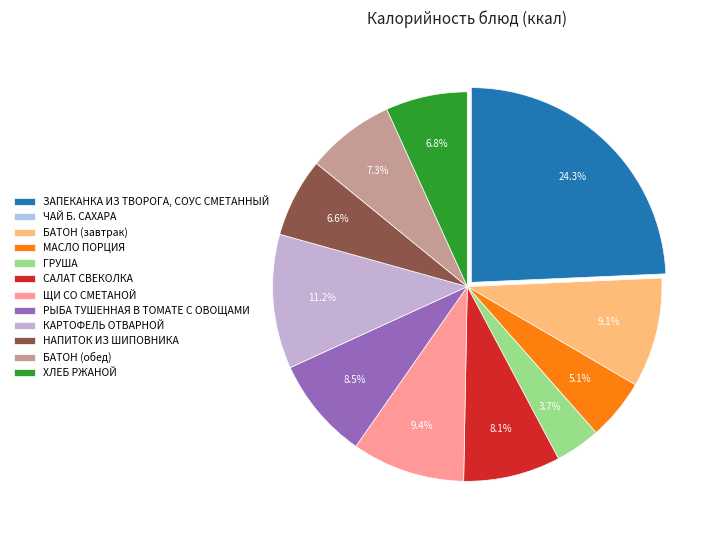

Do ГРУША and ХЛЕБ РЖАНОЙ together represent more than half of the pie?

No